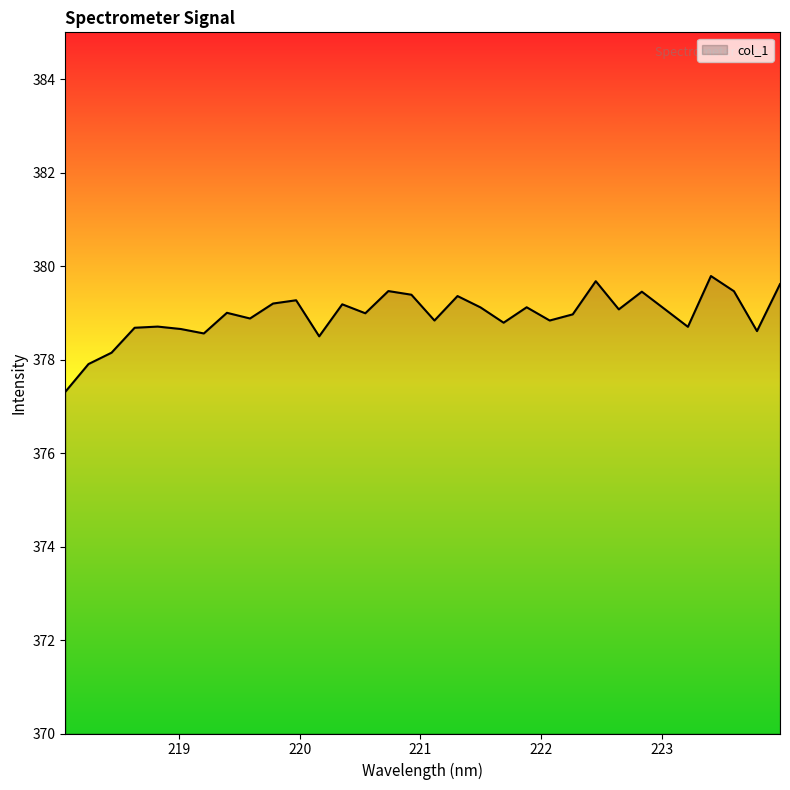

What is the difference between the maximum and minimum values?

2.5